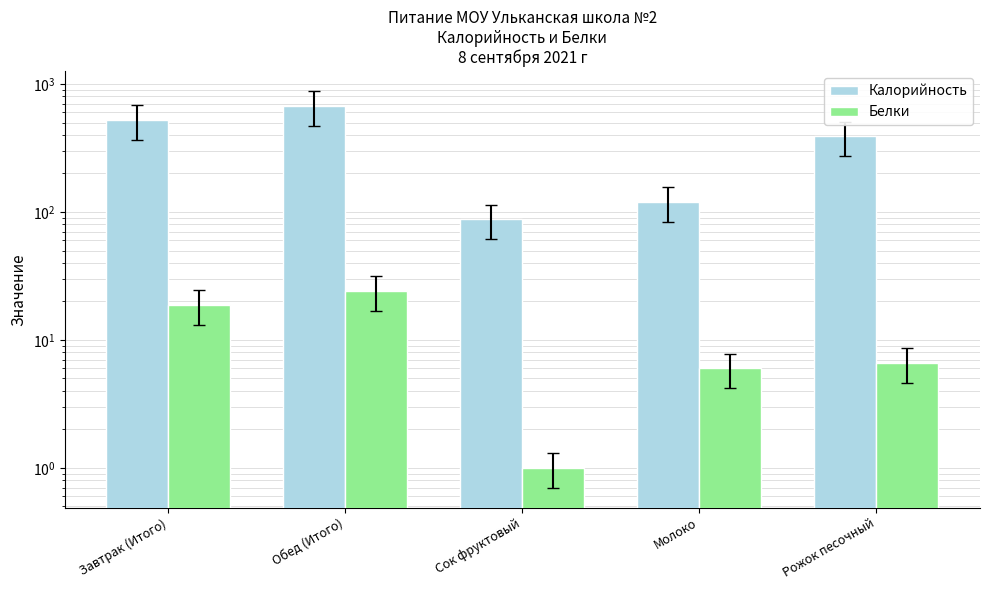

Which series has the largest range (max minus min)?

Калорийность